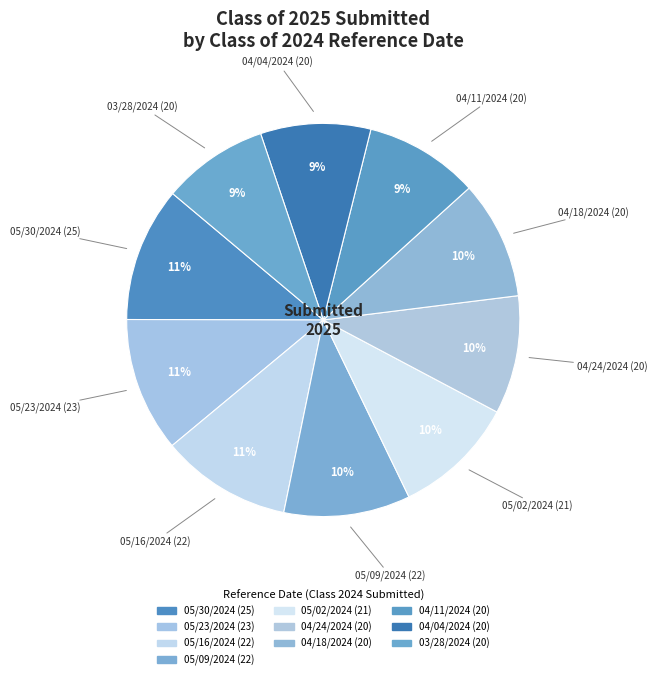

How many slices are in this pie chart?

10